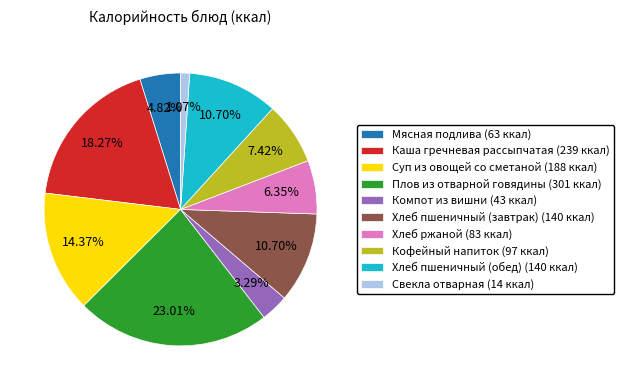

What is the ratio of the value at Свекла отварная to the value at Мясная подлива?

0.2